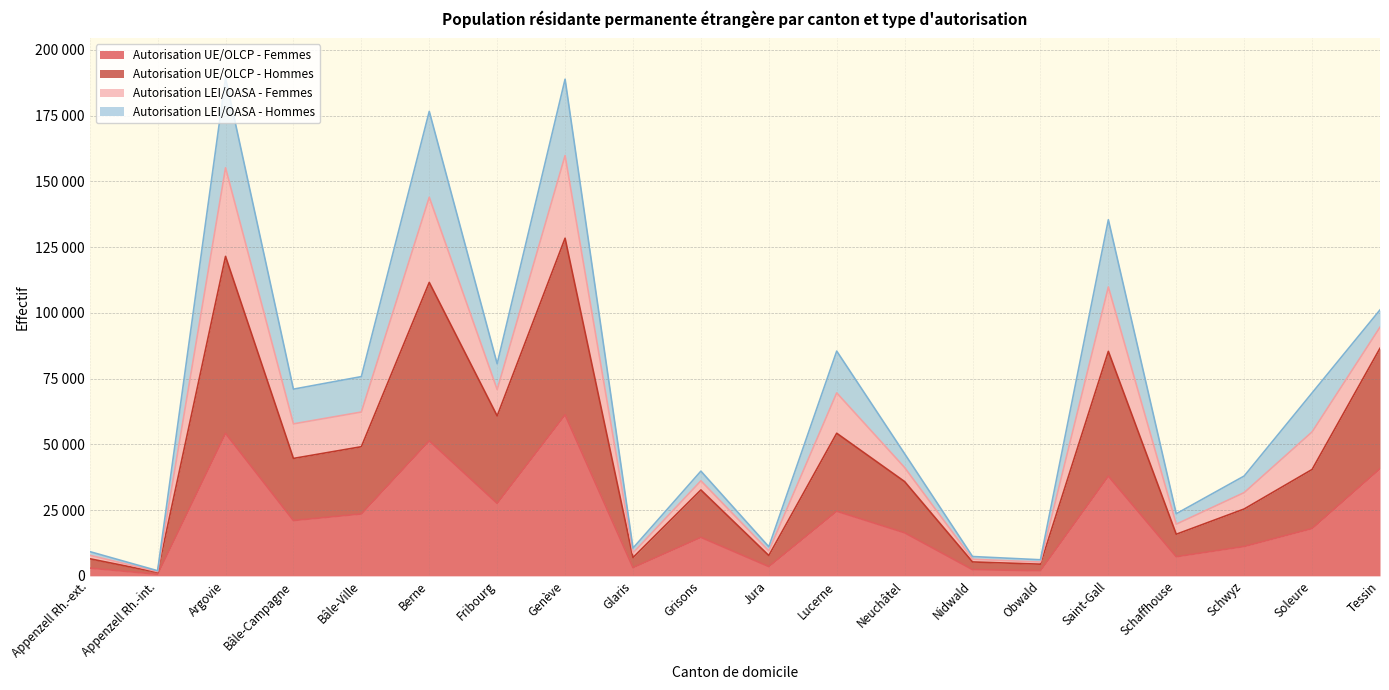

What is the lowest value of the Autorisation UE/OLCP - Hommes series?

1325